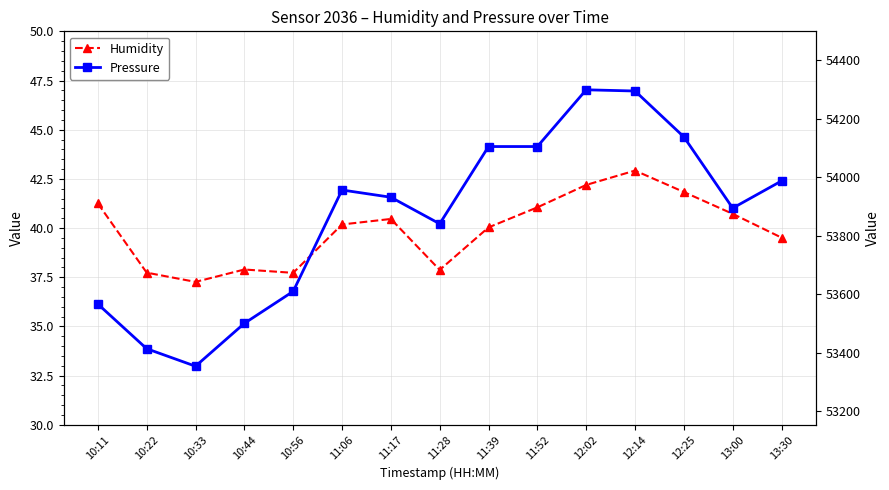

True or false: Pressure and Humidity intersect in this chart.

False